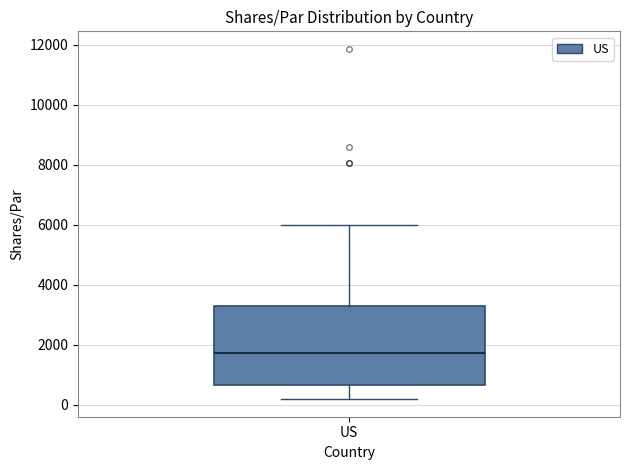

Transcribe this box plot: give where the median line is, the range the box spans, and where the two whiskers end, as read against the y-axis. The values are not printed on the chart, so give them approximately, as read against the axis.

median 1800, box 600 to 3400, whiskers 200 to 6000